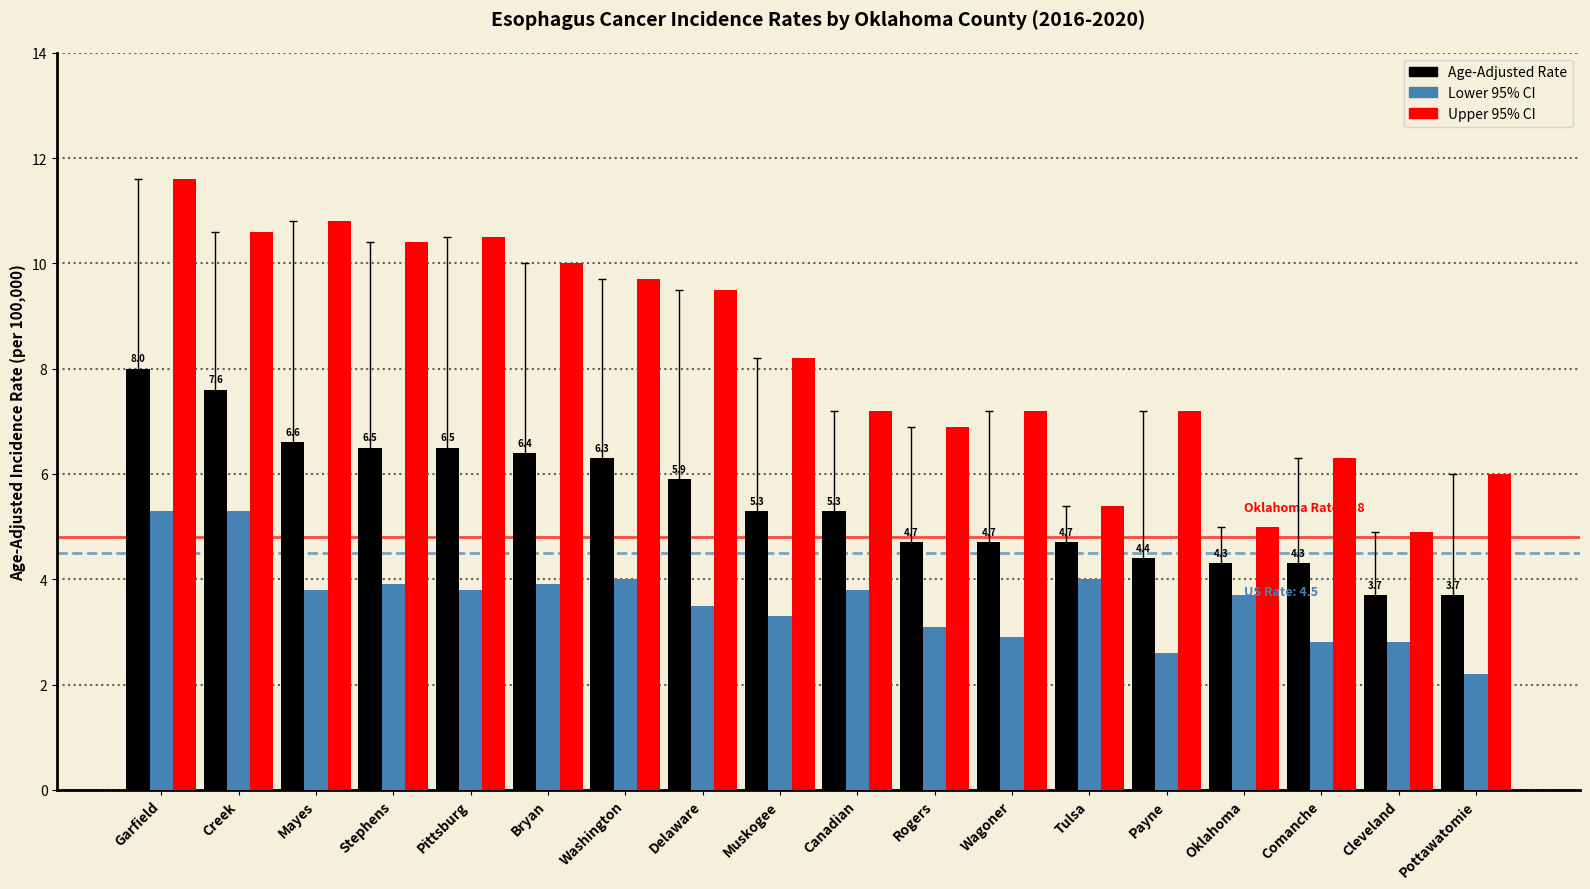

What is the minimum value for Age-Adjusted Rate?

3.7